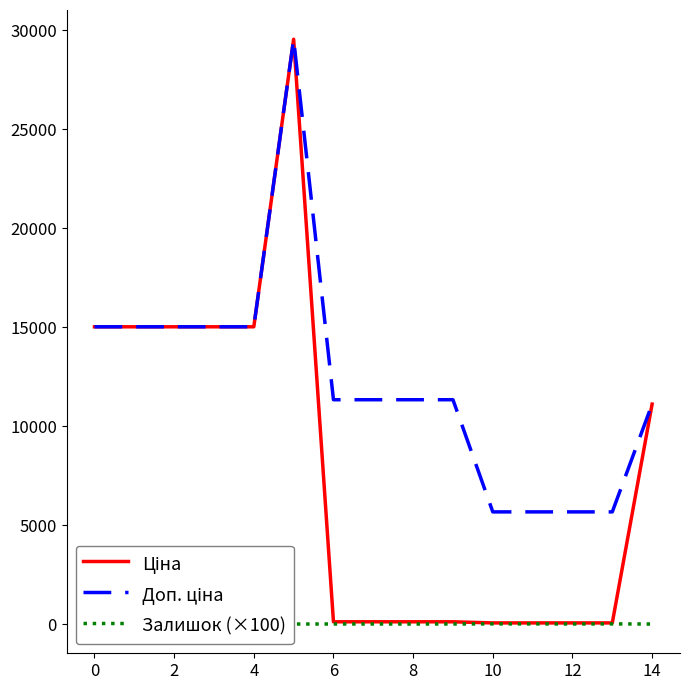

Reading right to left, extract all data points from this chart.

Ціна: 11113.6	56.7	56.7	56.7	56.7	113.3	113.3	113.3	113.3	29548.9	15019.2	15019.2	15019.2	15019.2	15019.2
Доп. ціна: 11113.6	5667.0	5667.0	5667.0	5667.0	11334.0	11334.0	11334.0	11334.0	29548.9	15019.2	15019.2	15019.2	15019.2	15019.2
Залишок (×100): 0.2	6.6	3.7	7.0	8.4	2.9	2.1	2.9	2.9	0.0	0.0	0.0	0.0	0.0	0.0